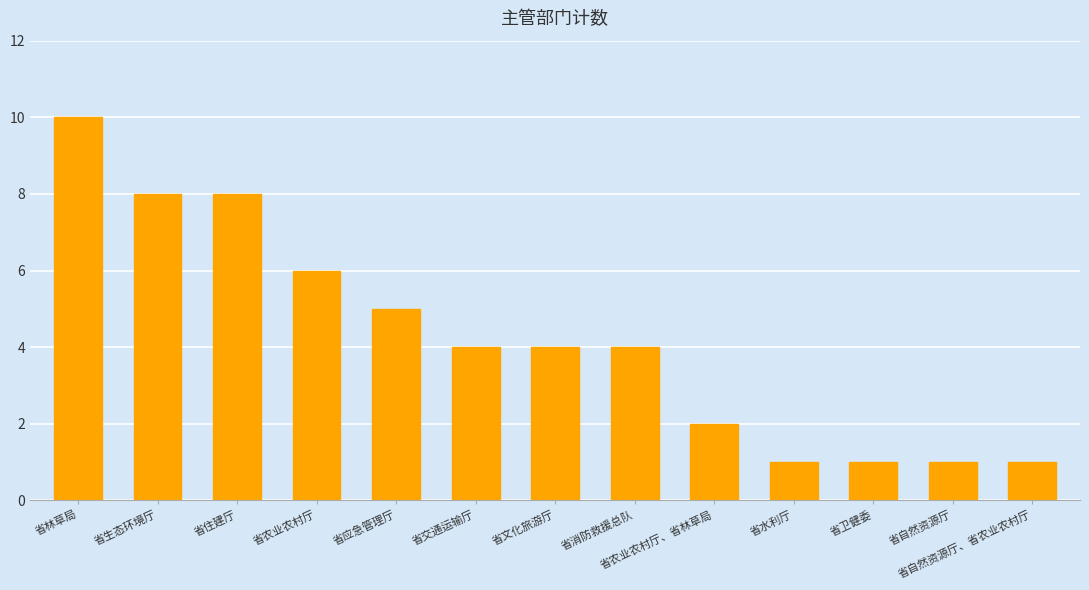

Approximately how many times larger is the value at 省消防救援总队 compared to 省自然资源厅?

4.0